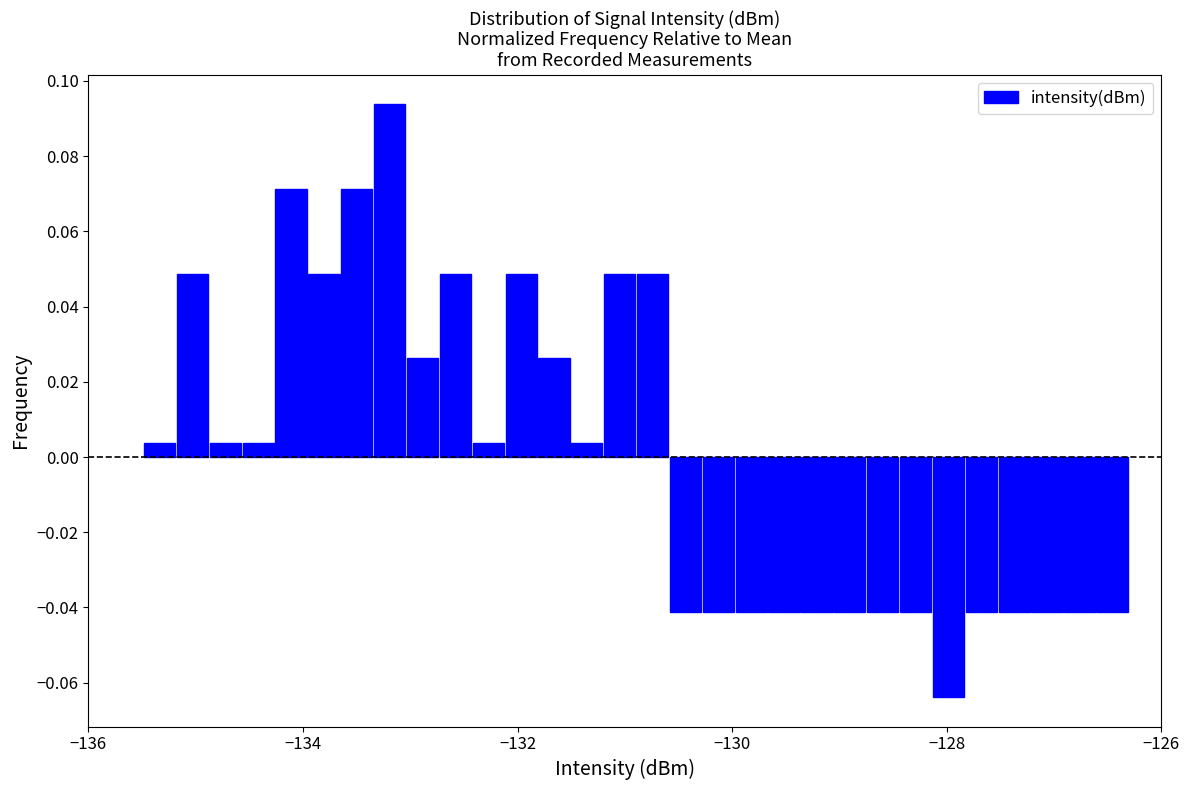

Around what value on the x-axis is the tallest bar? Give the approximate position of its centre, as read against the axis.

-133.2